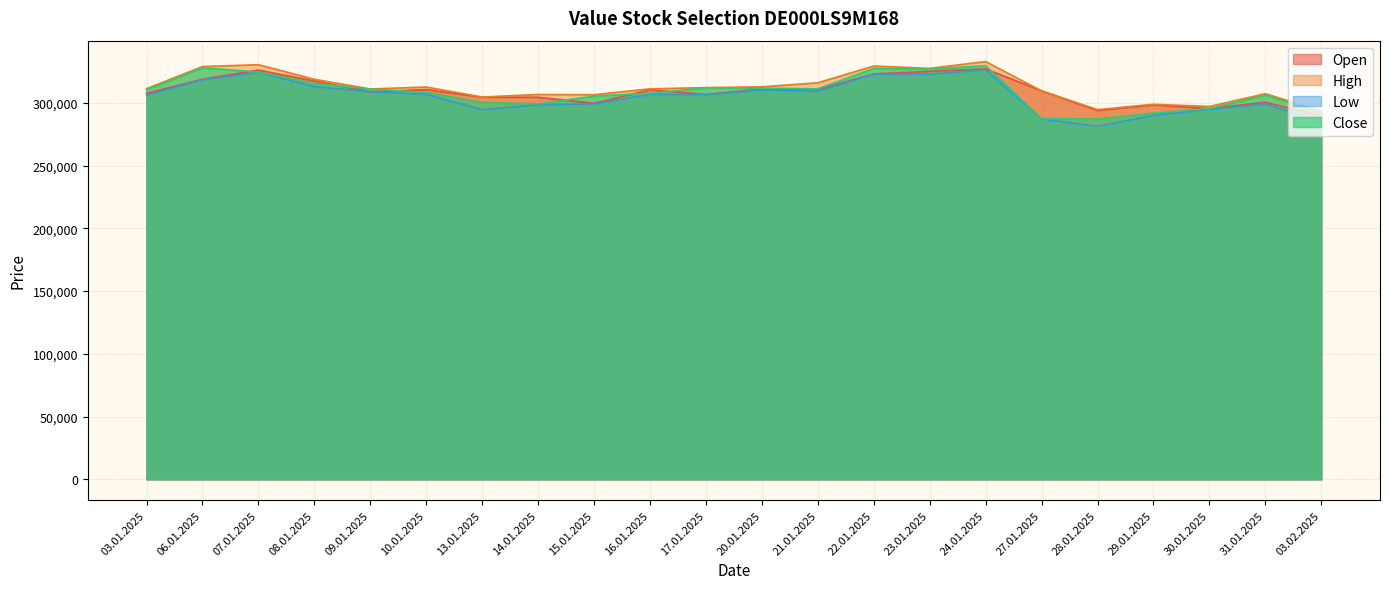

What is the highest value of the High series?

332924